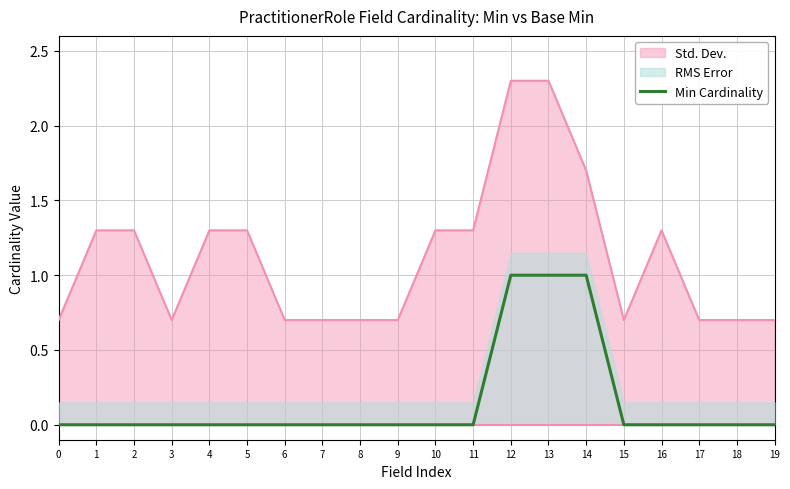

Which category has the highest value across all series?

12